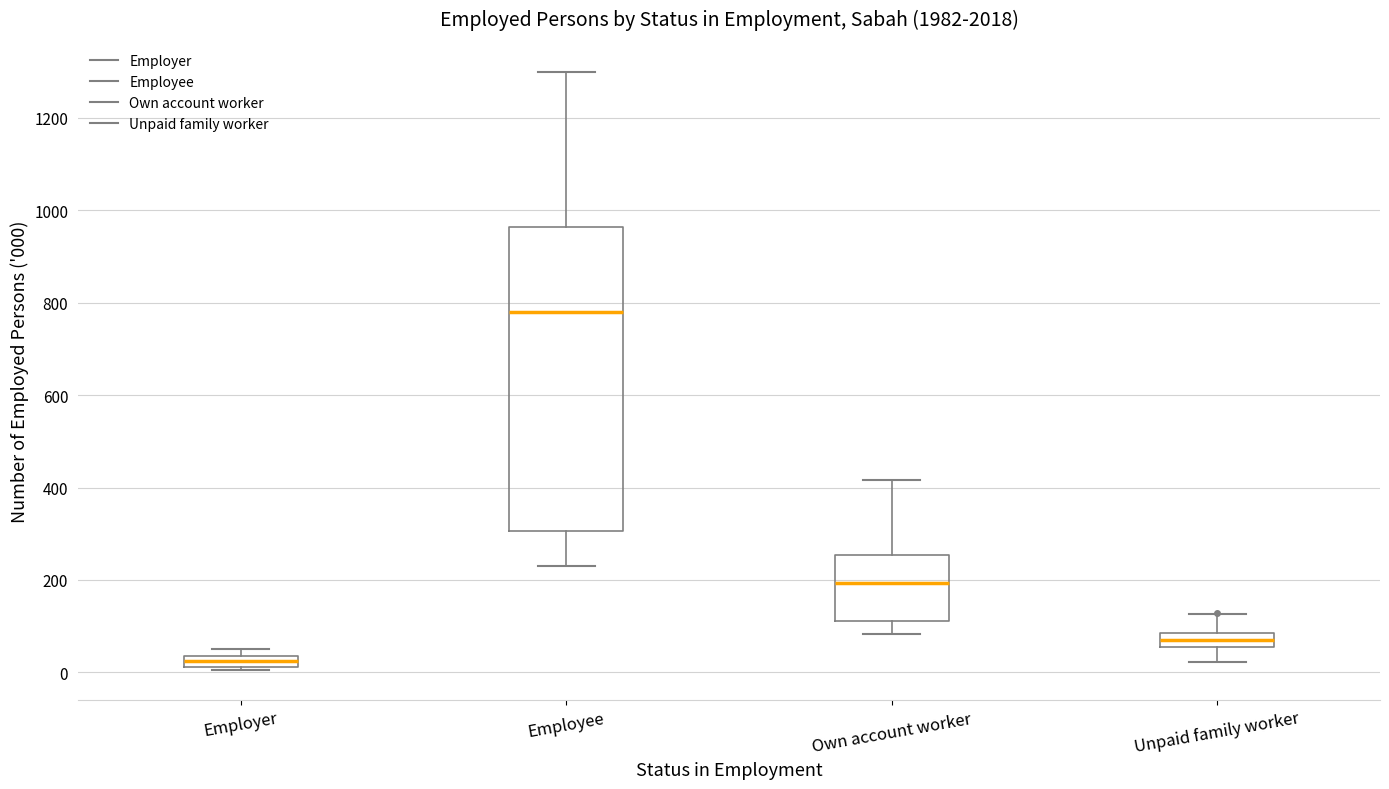

Comparing the boxes themselves (not the whiskers), which one is the tallest?

Employee